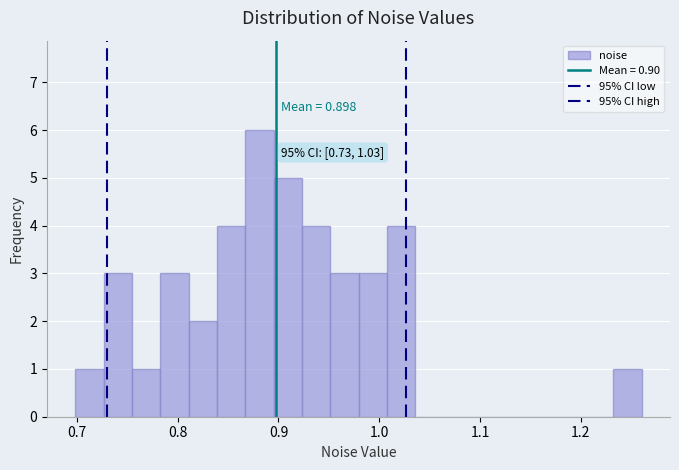

Around what value on the x-axis is the tallest bar? Give the approximate position of its centre, as read against the axis.

0.88